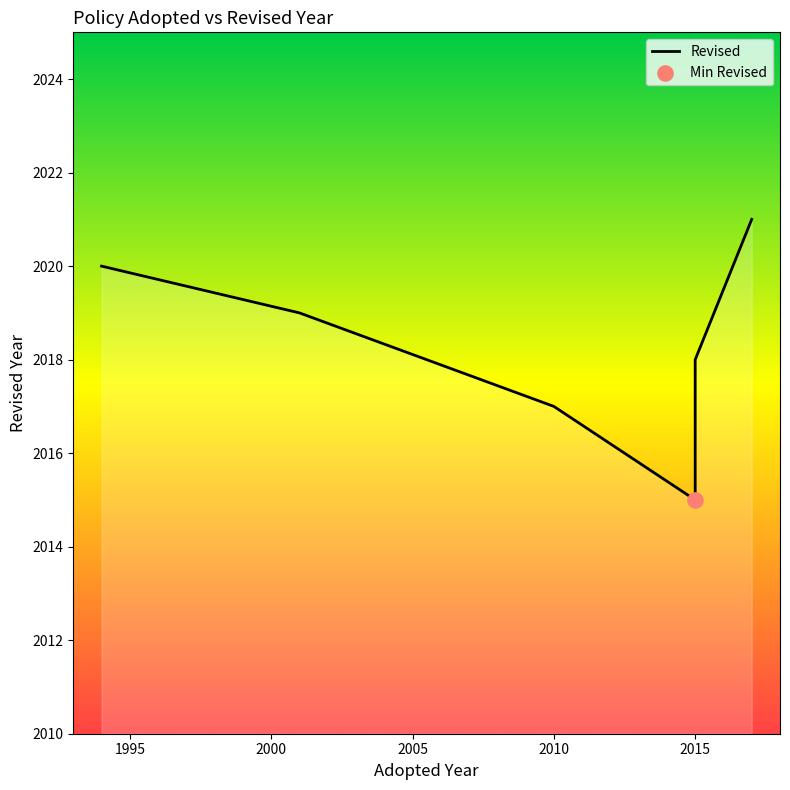

Approximately how many times larger is the value at 2015 compared to 2005?

1.0